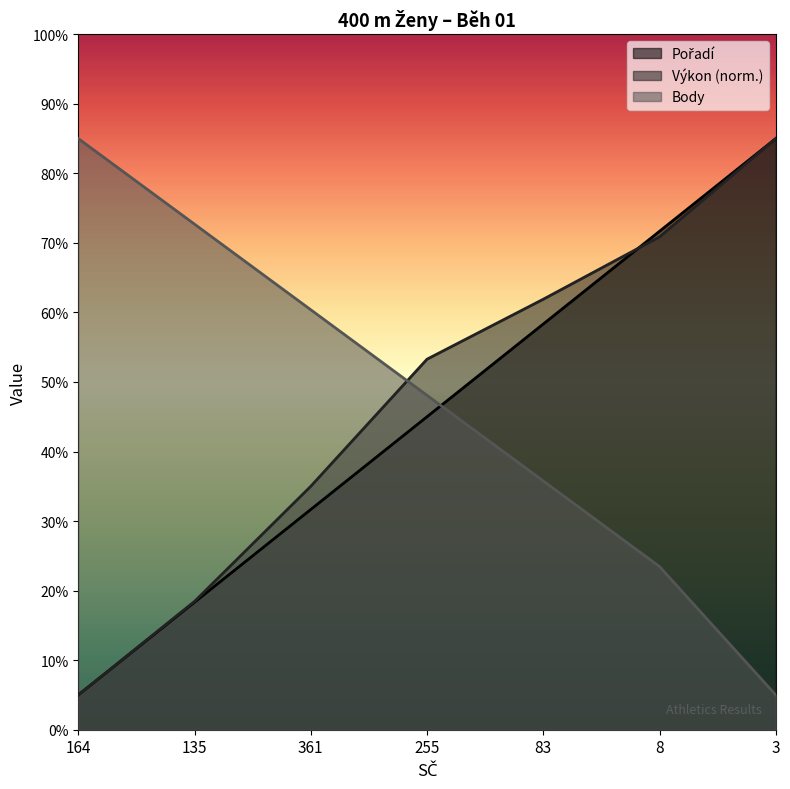

How many categories are shown in the chart?

7